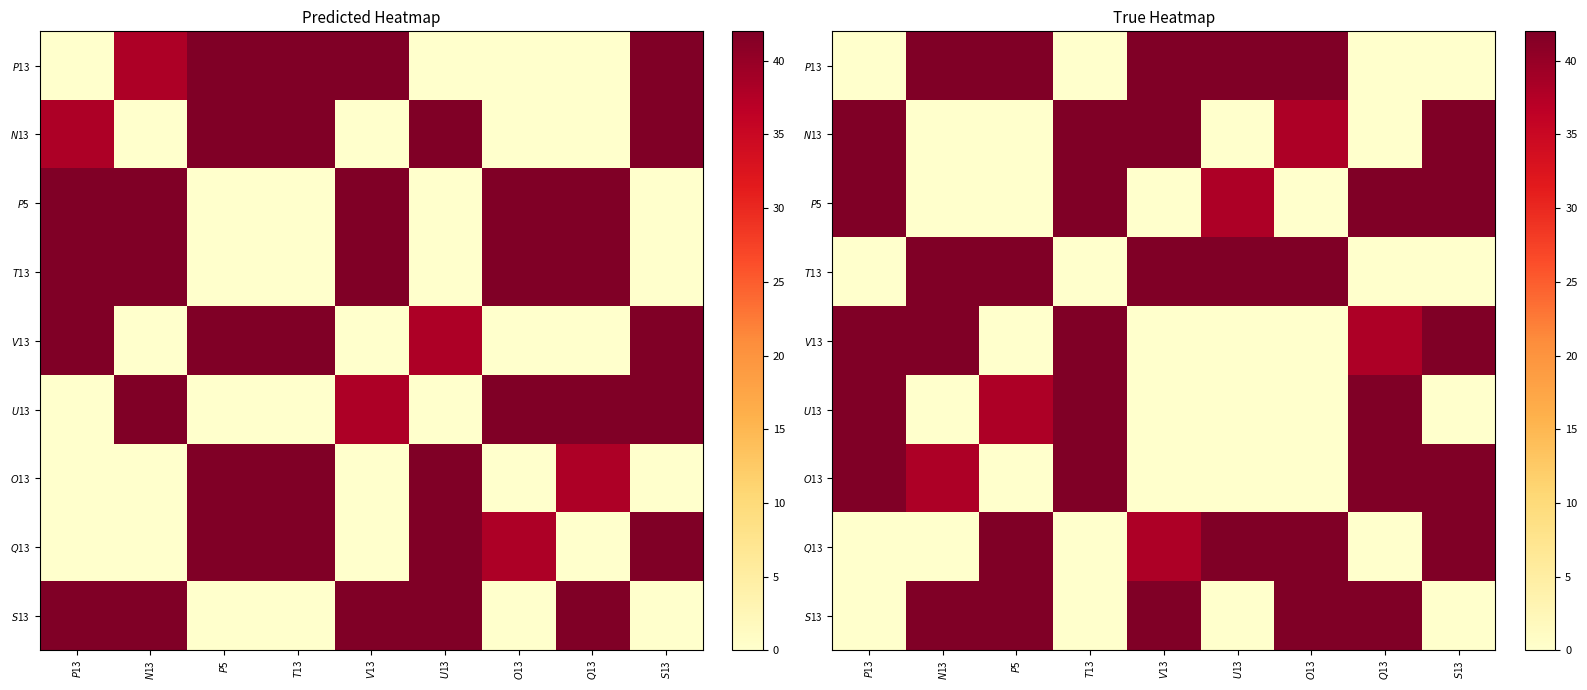

At which label is row_5 closest to 21?

$P$5